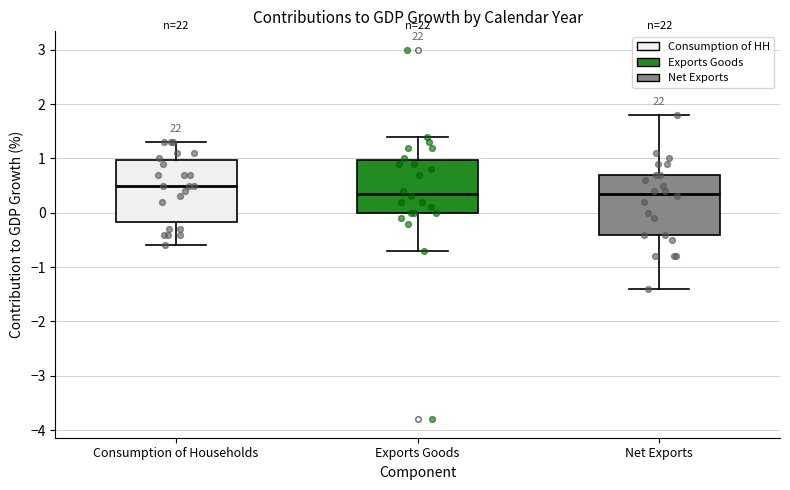

Where is the lower edge of the box for Consumption of Households on the y-axis? The values are not printed on the chart, so give them approximately, as read against the axis.

-0.2